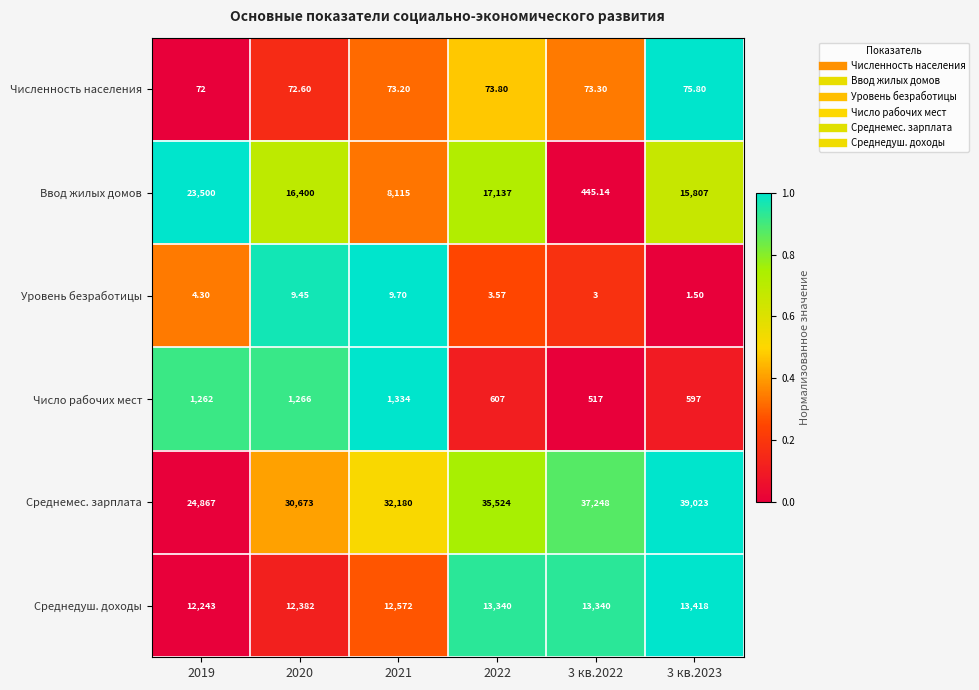

Between 2021 and 3 кв.2023, which series saw the biggest shift?

Ввод жилых домов